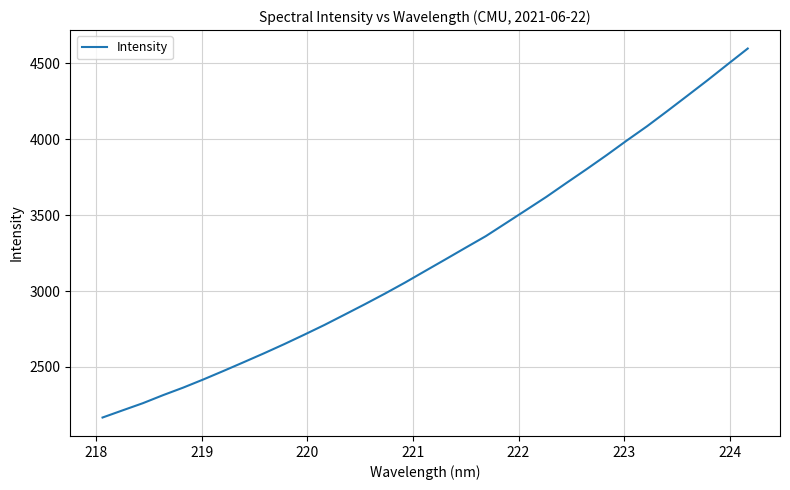

What is the greatest value displayed?

4596.5